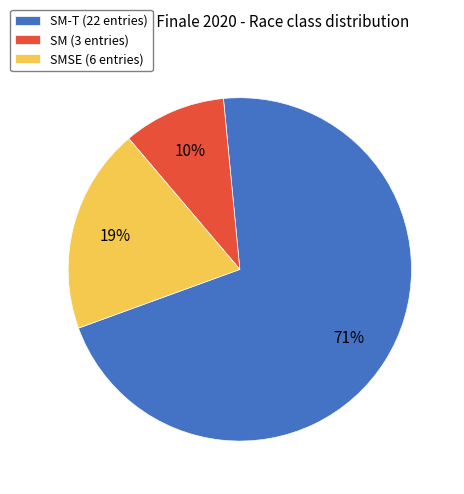

How many segments does this pie chart have?

3